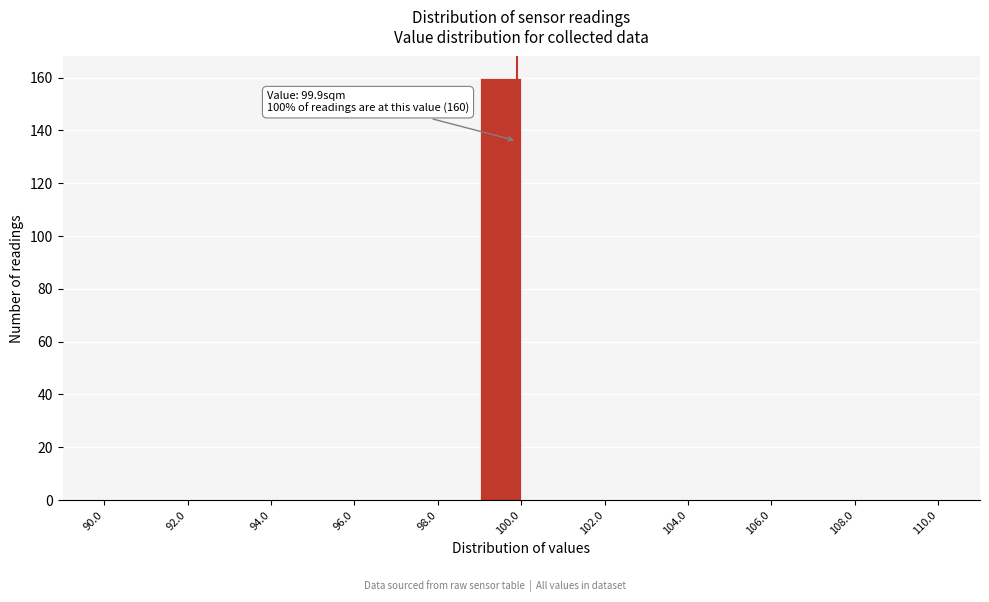

Over which range of the x-axis is the bar tallest?

99 to 100